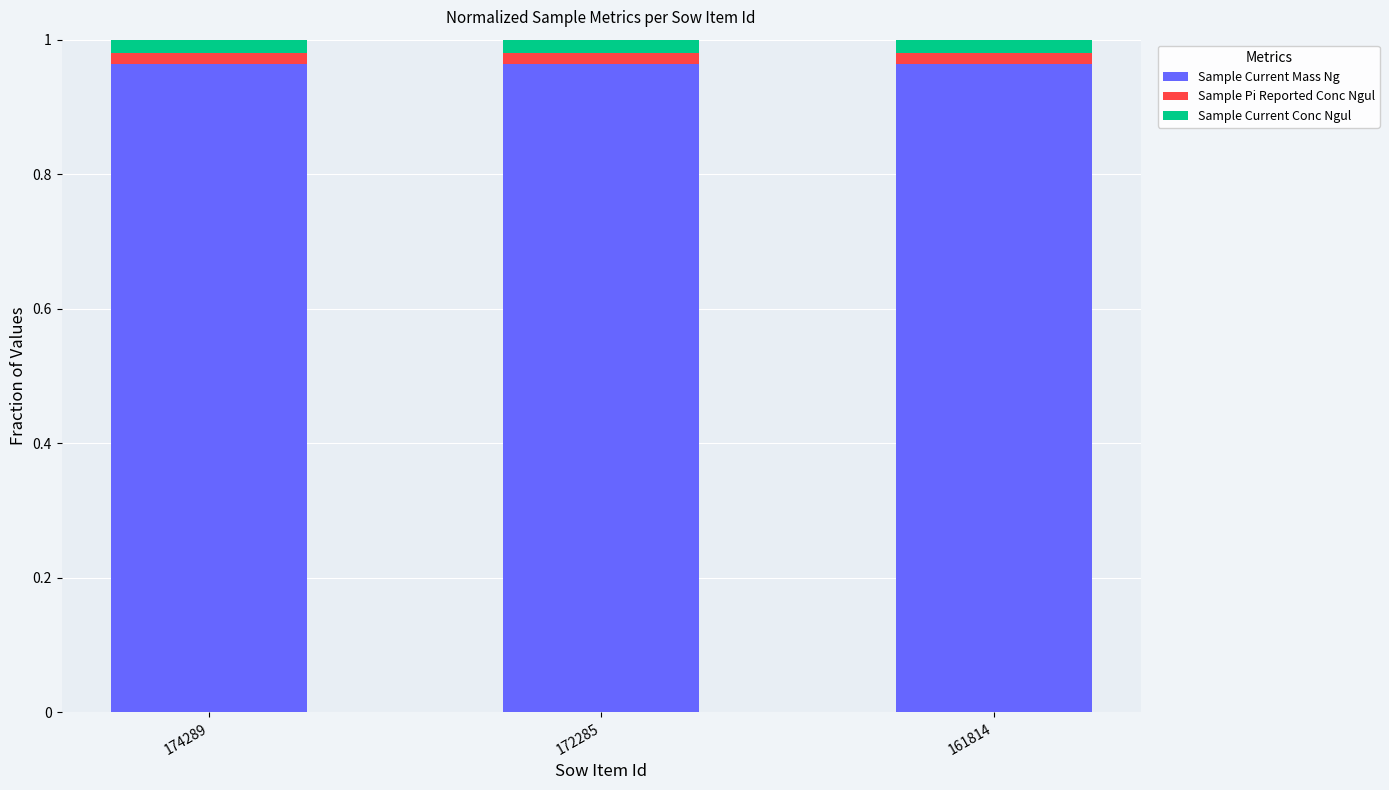

What is the sum of all Sample Current Mass Ng values?

2.9